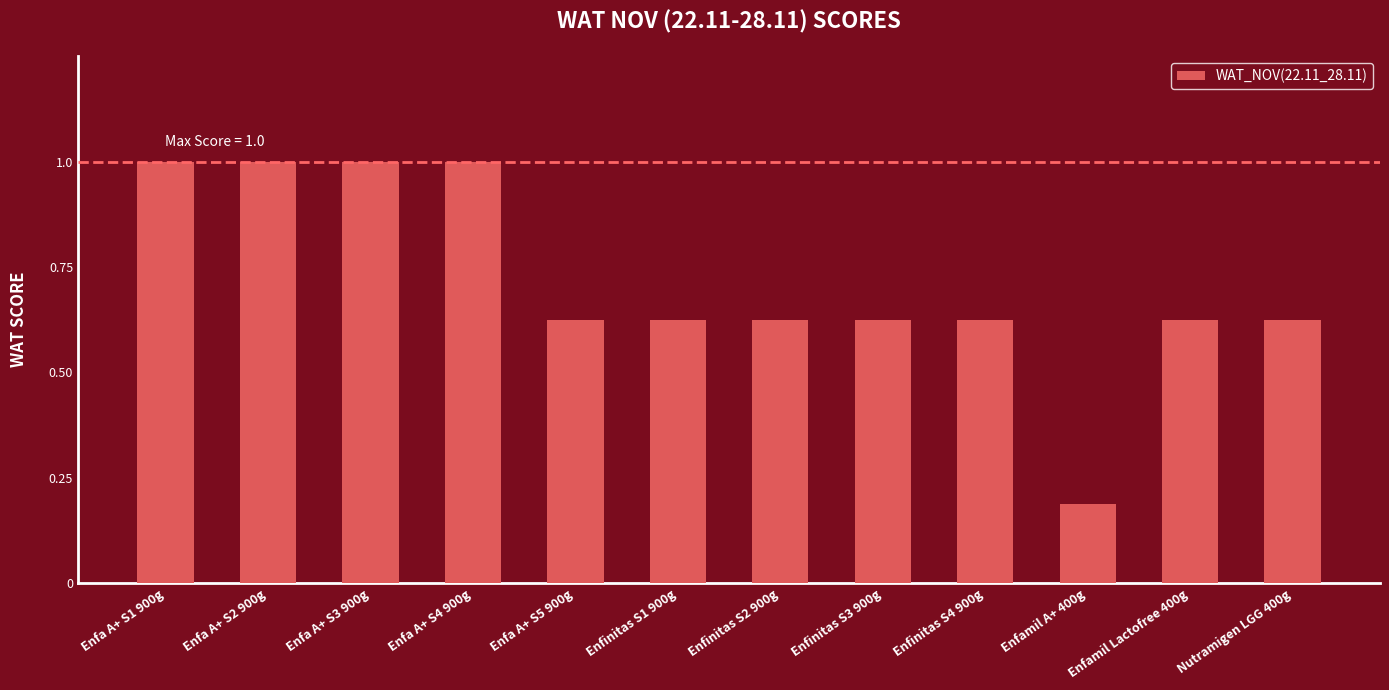

The value at Enfinitas S3 900g is 0.3. True or false?

False